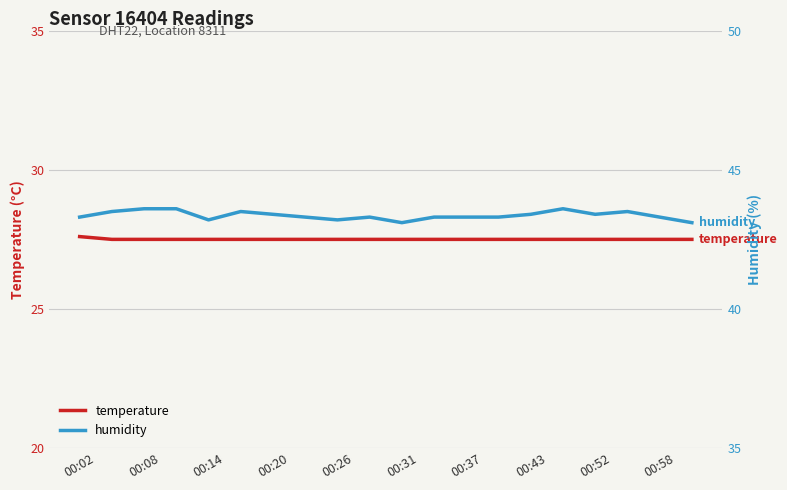

Reading right to left, list all the values displayed in this chart.

temperature: 27.5	27.5	27.5	27.5	27.5	27.5	27.5	27.5	27.5	27.5	27.5	27.5	27.5	27.5	27.5	27.5	27.5	27.5	27.5	27.6
humidity: 43.1	43.3	43.5	43.4	43.6	43.4	43.3	43.3	43.3	43.1	43.3	43.2	43.3	43.4	43.5	43.2	43.6	43.6	43.5	43.3